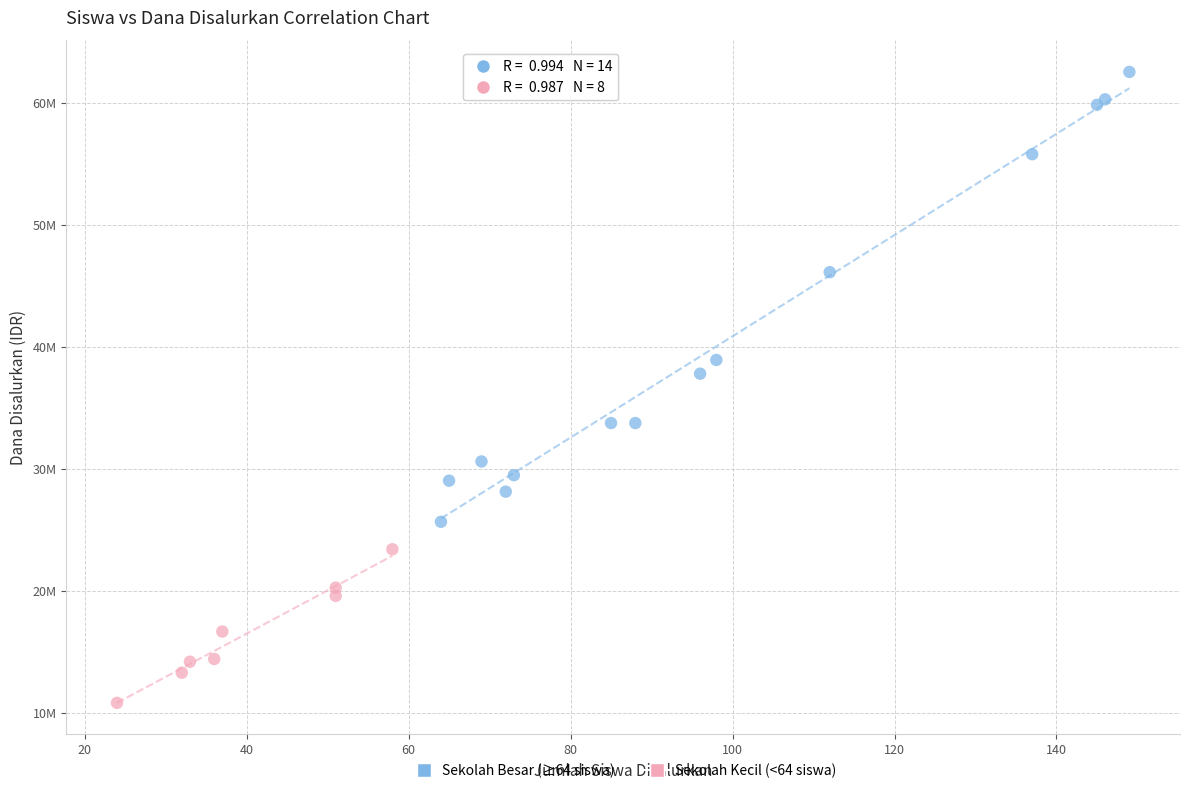

Which series contains the lowest Y value?

Sekolah Kecil (<64 siswa)